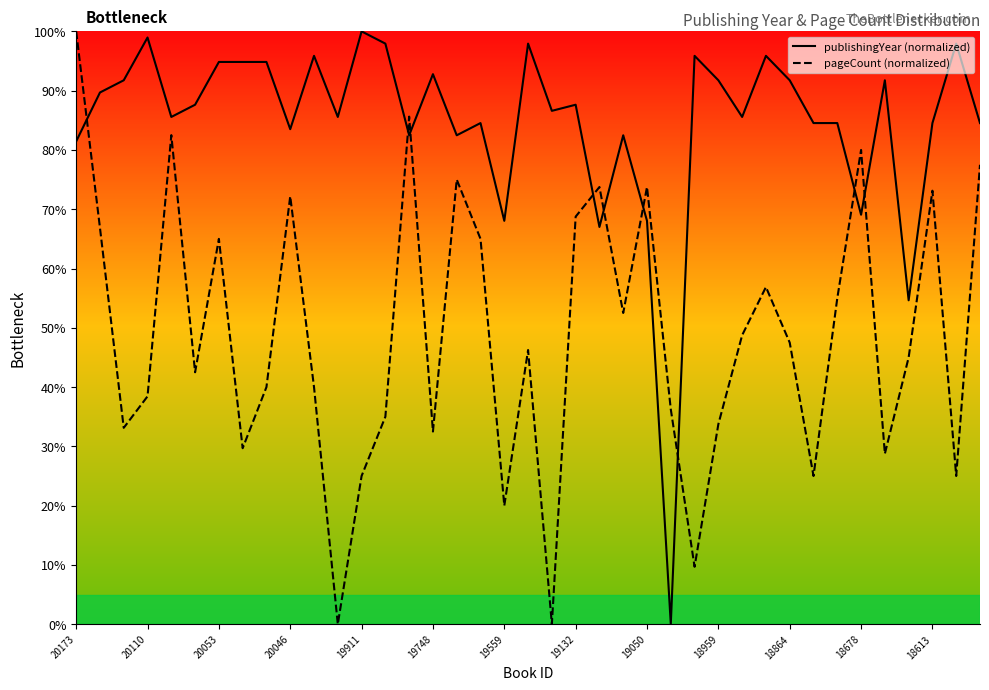

What is the value of the publishingYear (normalized) point at the 20th from the left?

97.9